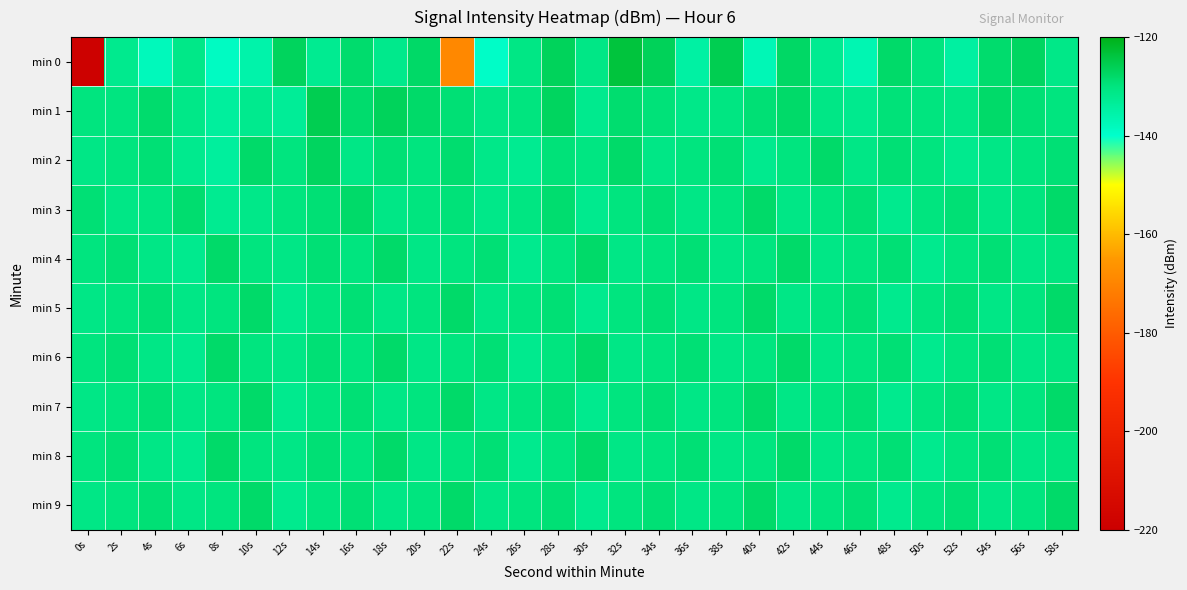

At which category is the sum across all series the highest?

28s